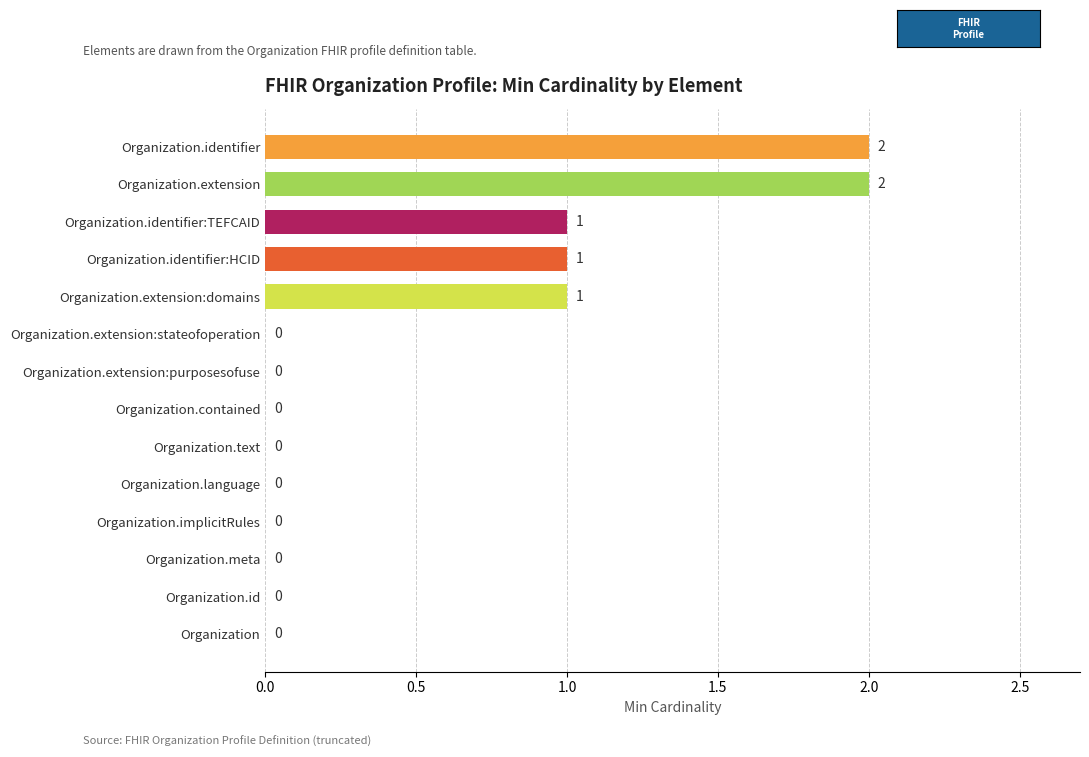

The value at Organization.identifier is 2. True or false?

True